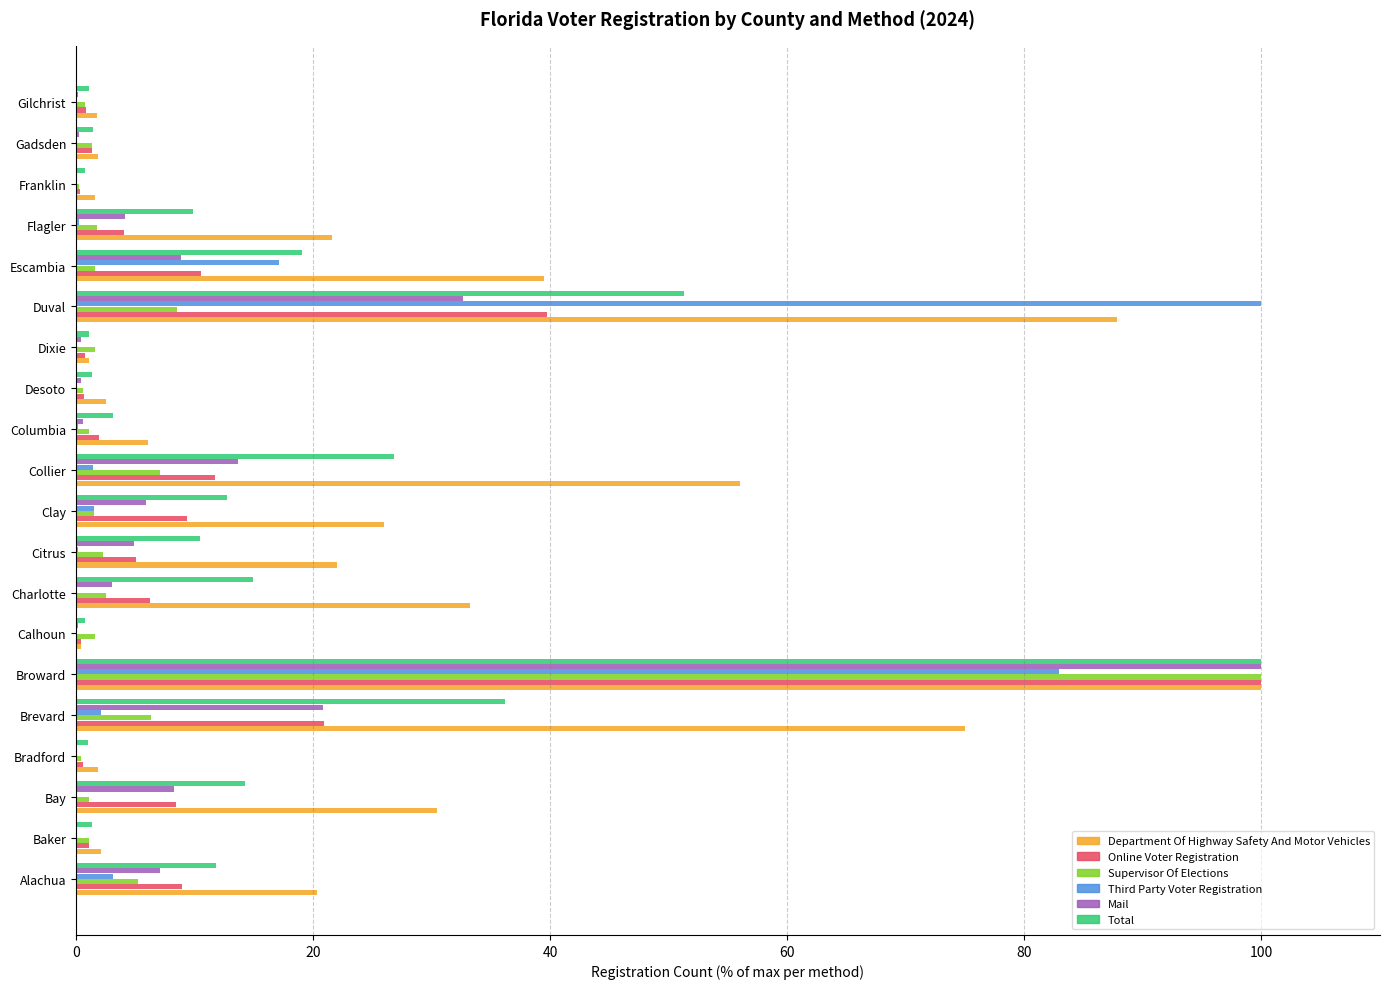

Is the value of Mail at Calhoun greater than the value of Online Voter Registration at Alachua?

No